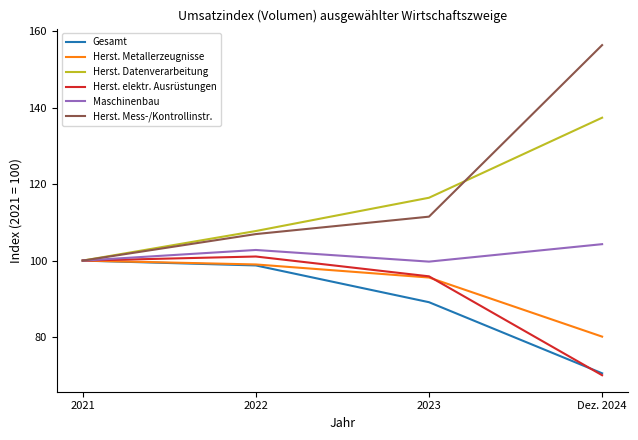

Is the value of Herst. Metallerzeugnisse at 2023 greater than the value of Herst. Datenverarbeitung at 2023?

No